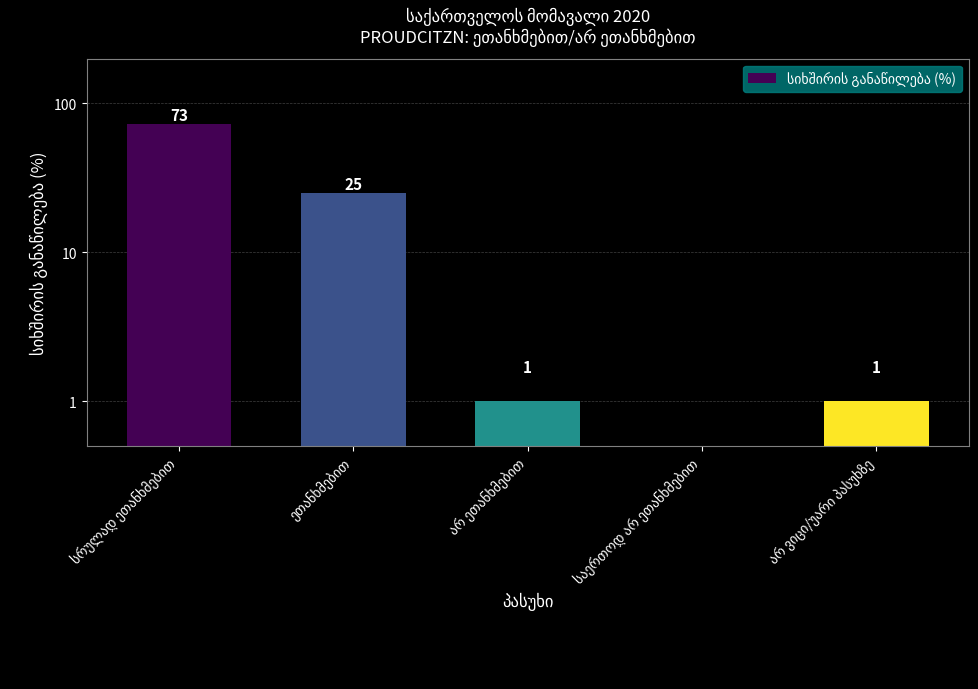

Reading left to right, extract all data points from this chart.

სრულად ეთანხმებით=73	ეთანხმებით=25	არ ეთანხმებით=1	საერთოდ არ ეთანხმებით=0	არ ვიცი/უარი პასუხზე=1